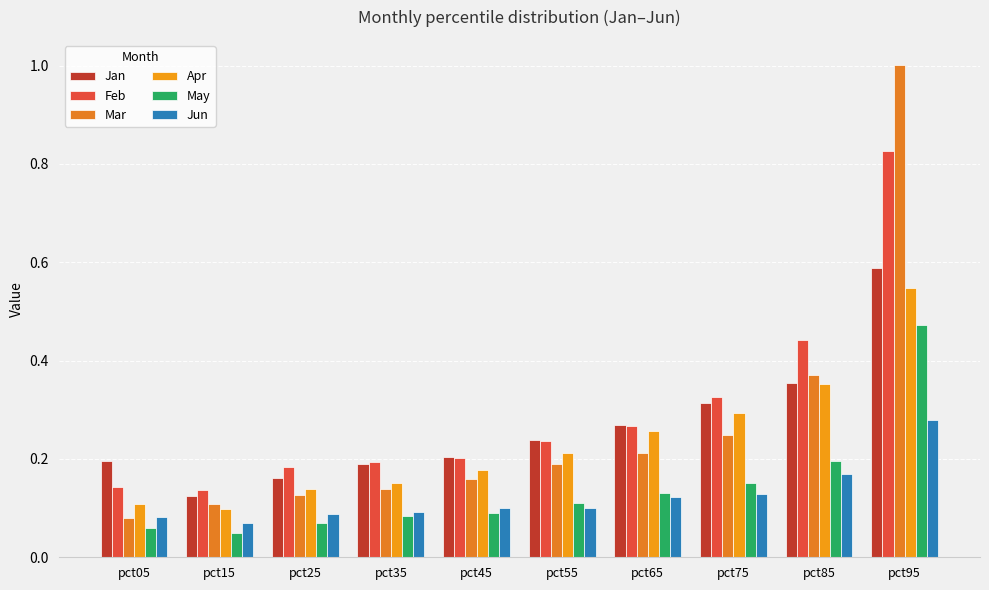

How many bars are there in each group?

6